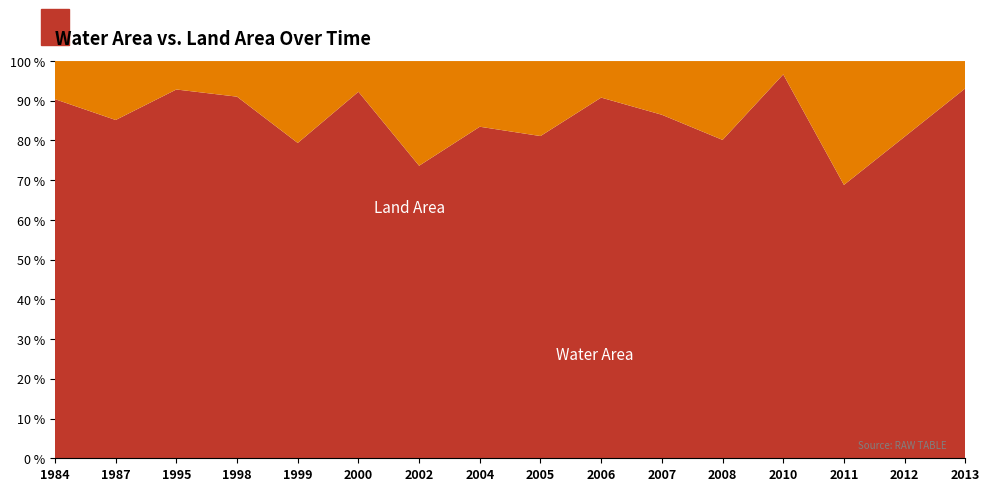

Reading right to left, extract all data points from this chart.

waterArea: 155.1	132.2	126.2	162.7	135.1	144.8	145.7	133.1	141.6	125.7	151.5	136.6	154.7	159.5	139.3	148.8
landArea: 11.4	31.1	57.2	5.7	33.5	22.6	14.8	31.0	28.1	45.0	12.7	35.5	15.2	12.3	24.3	15.8